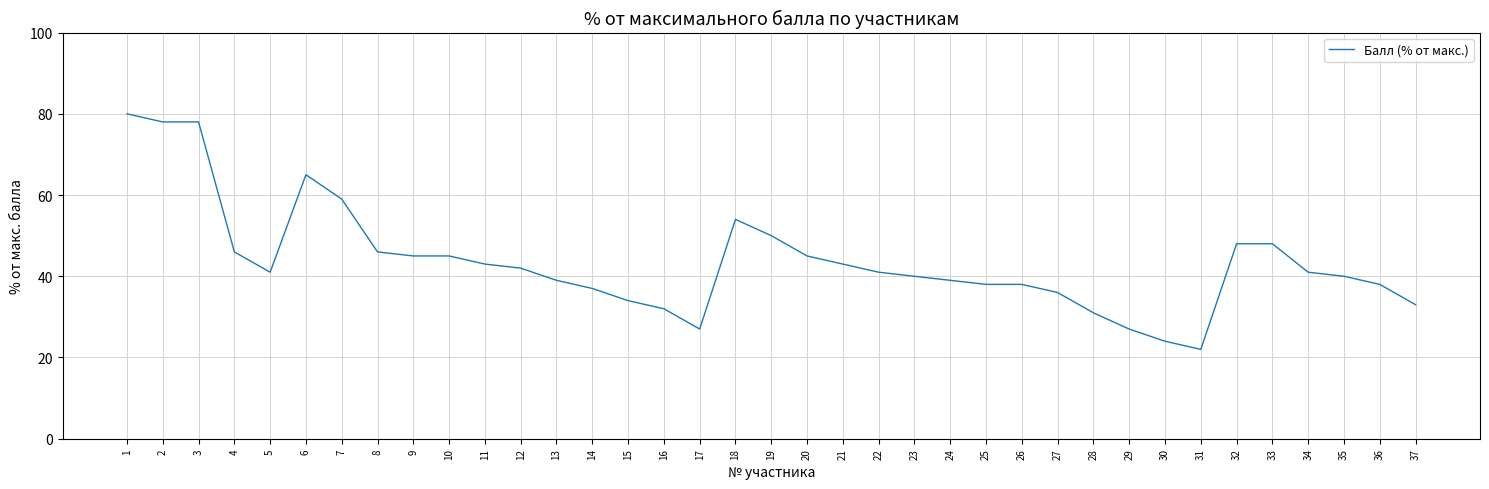

What is the difference between the second highest and minimum values?

56